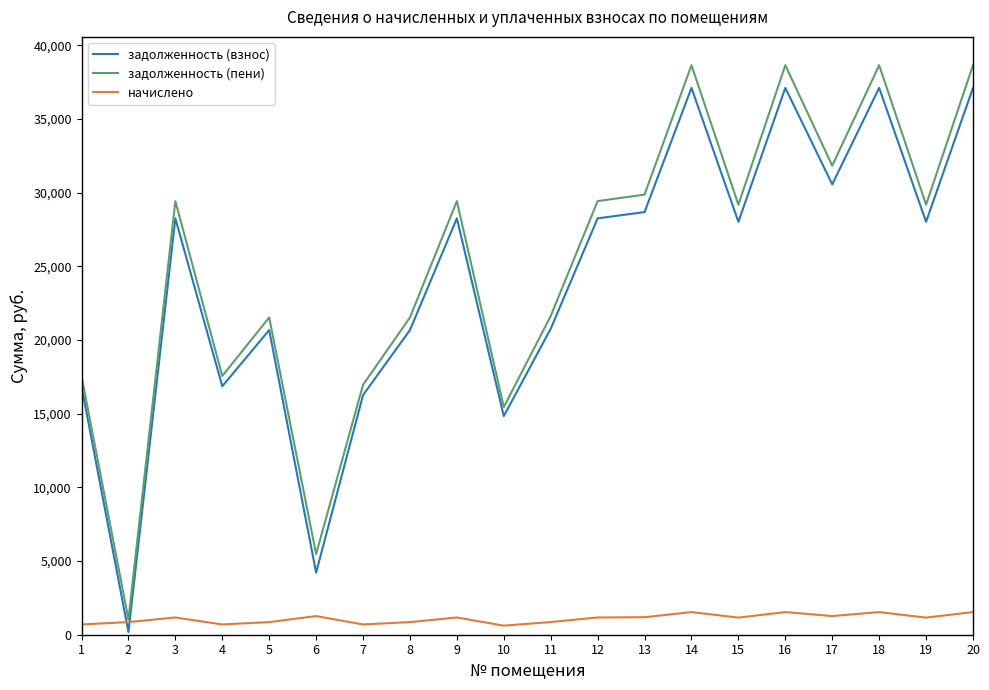

Does the chart display data point markers on the line(s)?

No